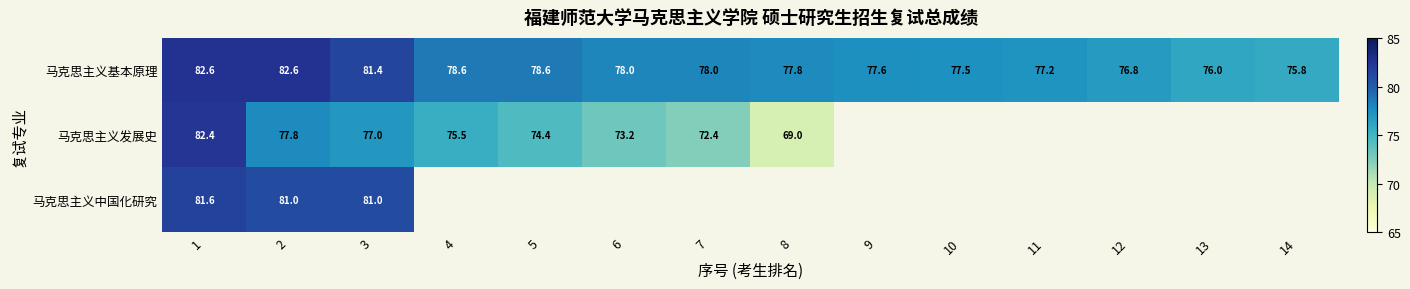

True or false: 马克思主义基本原理 has a value of 103.6 at 6.

False